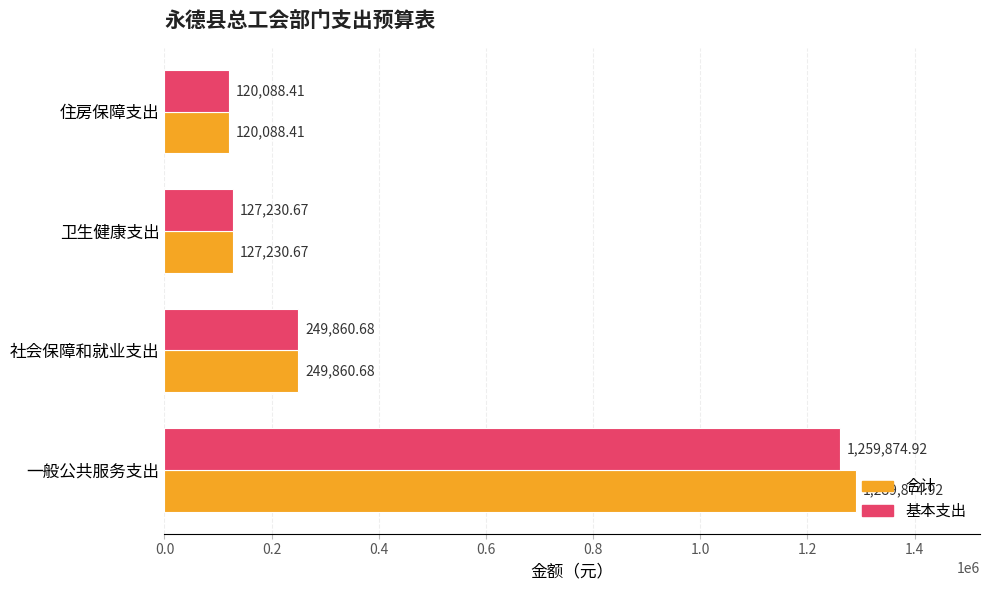

What is the sum of all 合计 values?

1787054.7